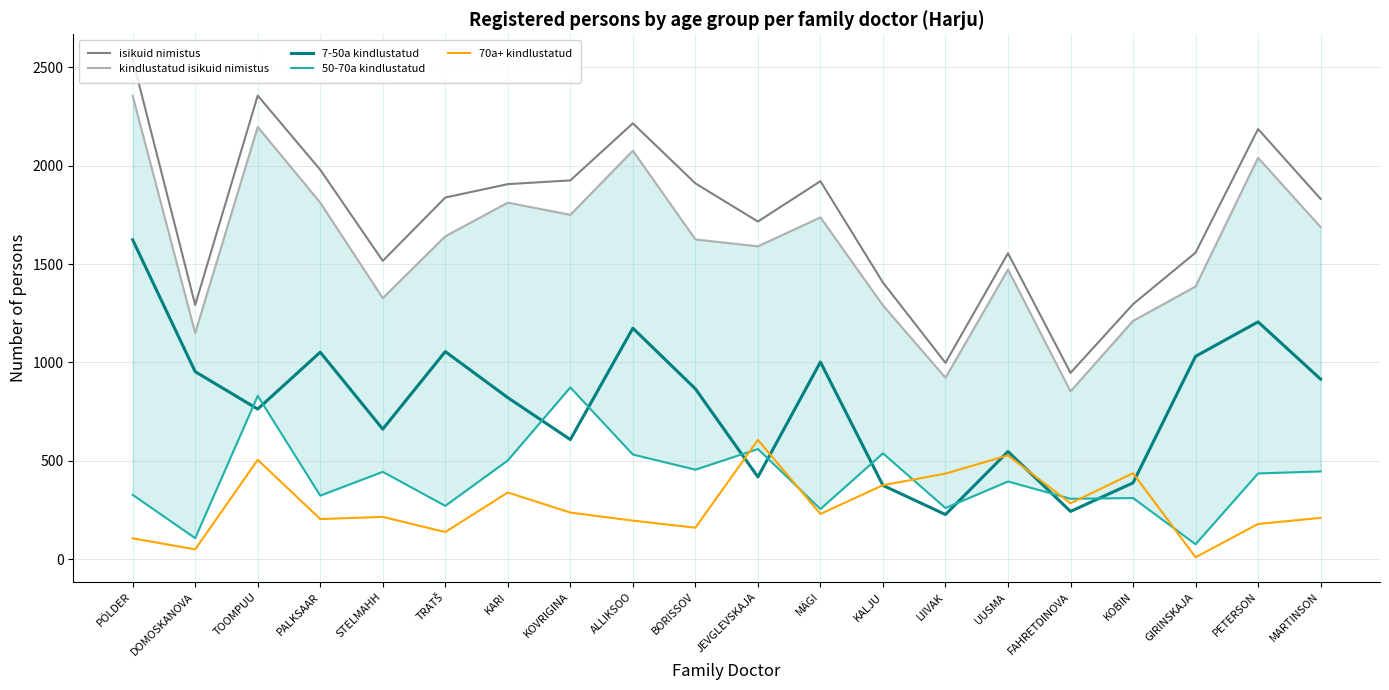

Rank the series by their maximum value, from lowest to highest.

70a+ kindlustatud, 50-70a kindlustatud, 7-50a kindlustatud, kindlustatud isikuid nimistus, isikuid nimistus